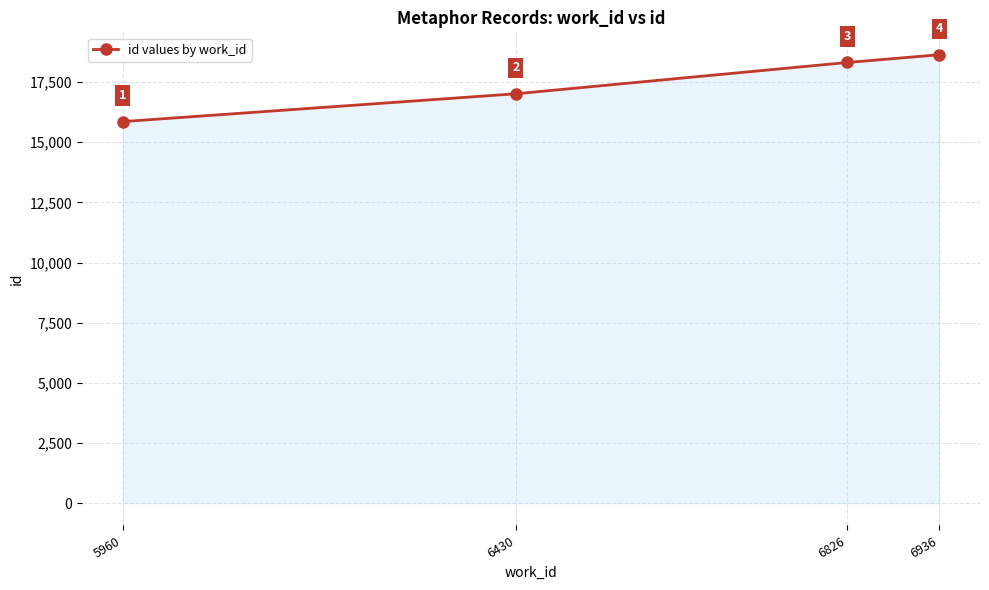

What is the approximate value at 6430, to the nearest 100?

17000